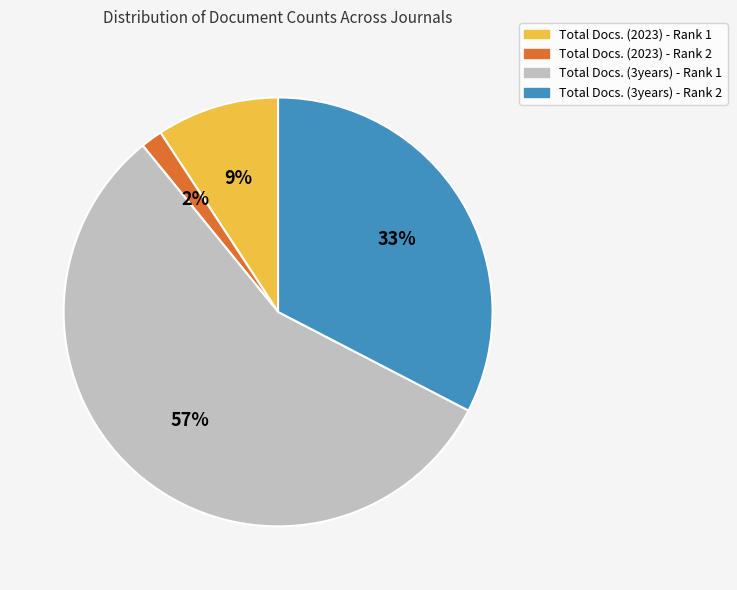

How many slices are in this pie chart?

4